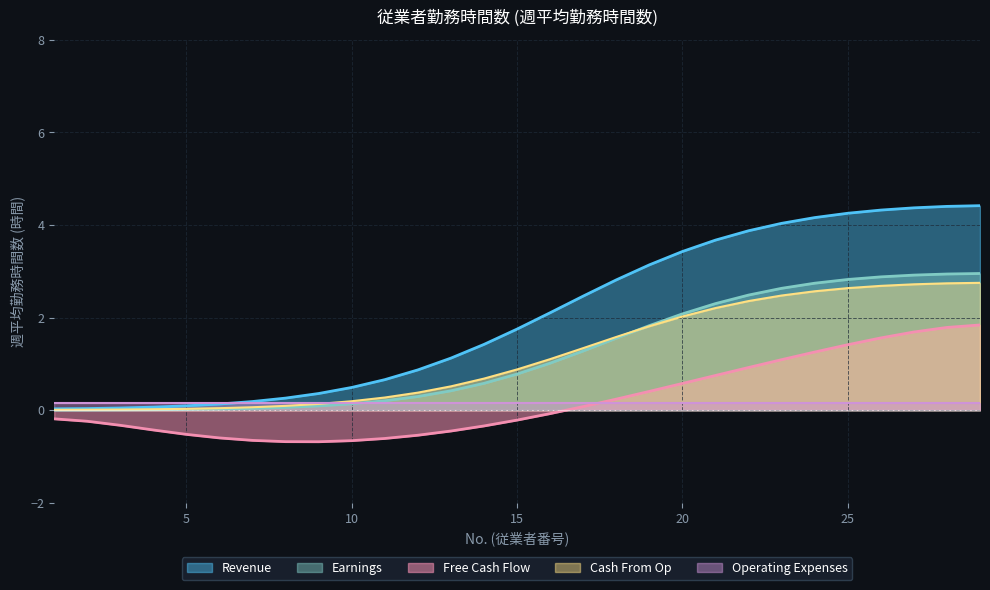

What is the greatest value displayed?

4.4